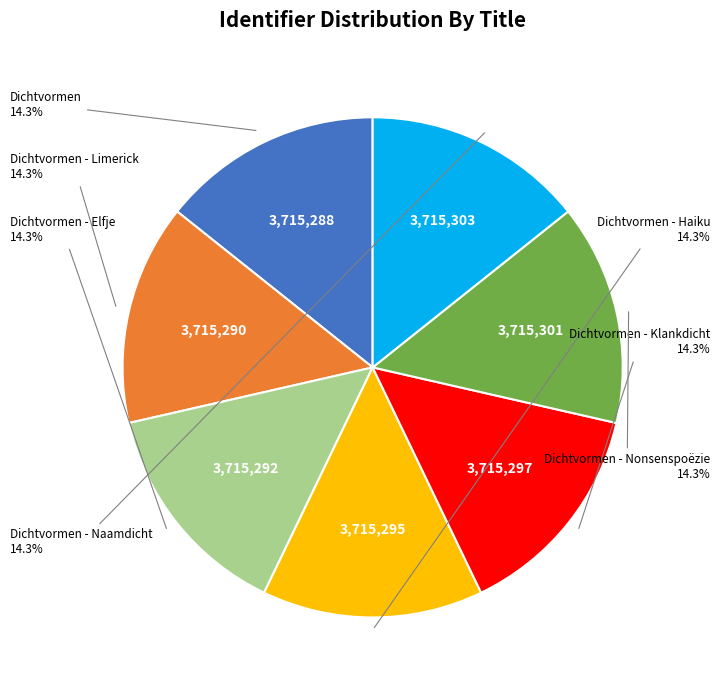

Is there a majority slice in this chart?

No